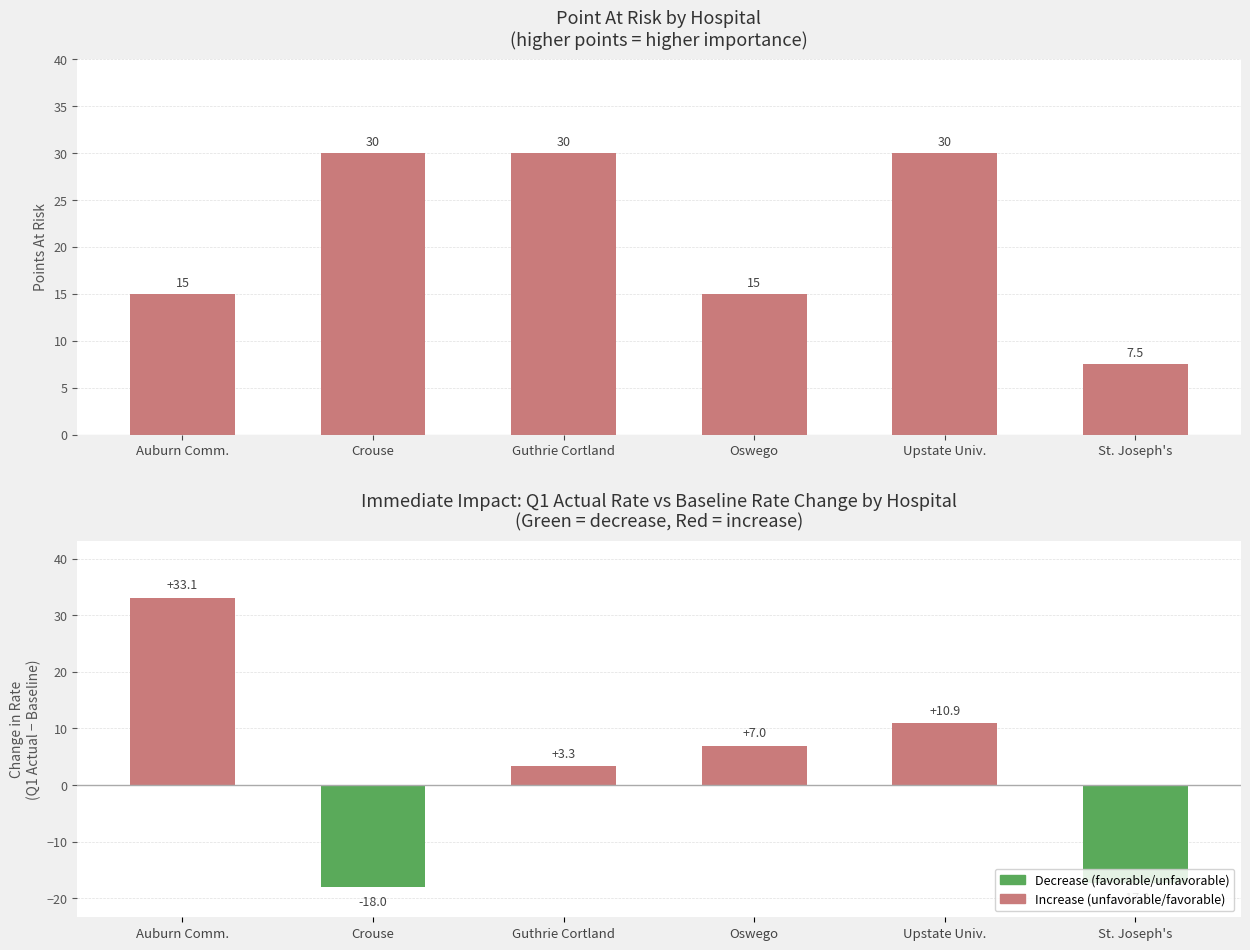

Is it true that the value at Oswego is 15.0?

True